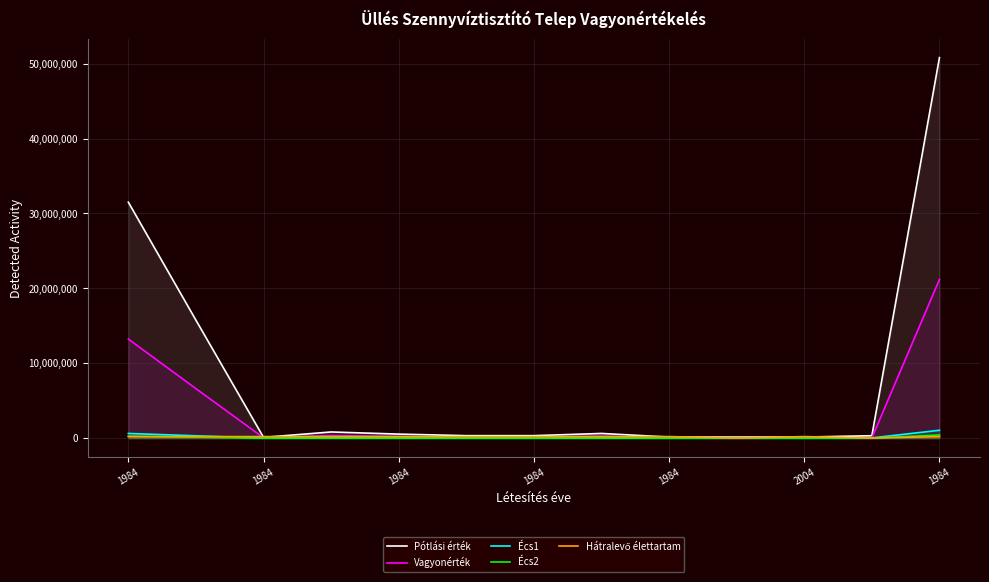

How many interior local peaks does the Écs1 series have?

3